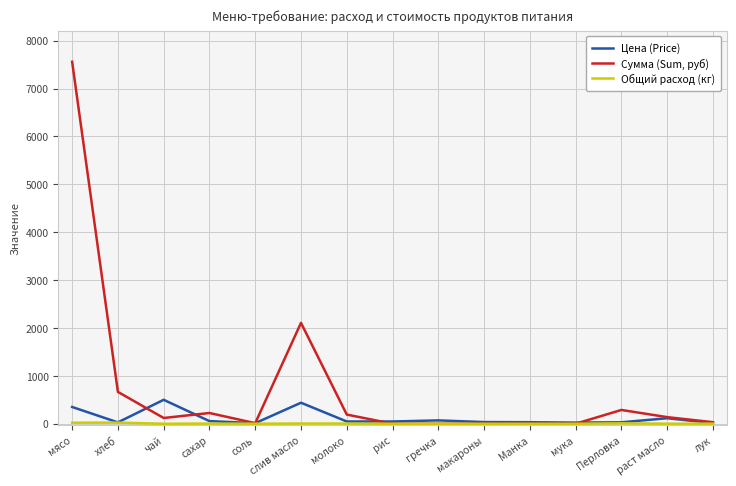

What is the value of the Общий расход (кг) point at the 13th from the left?

9.6